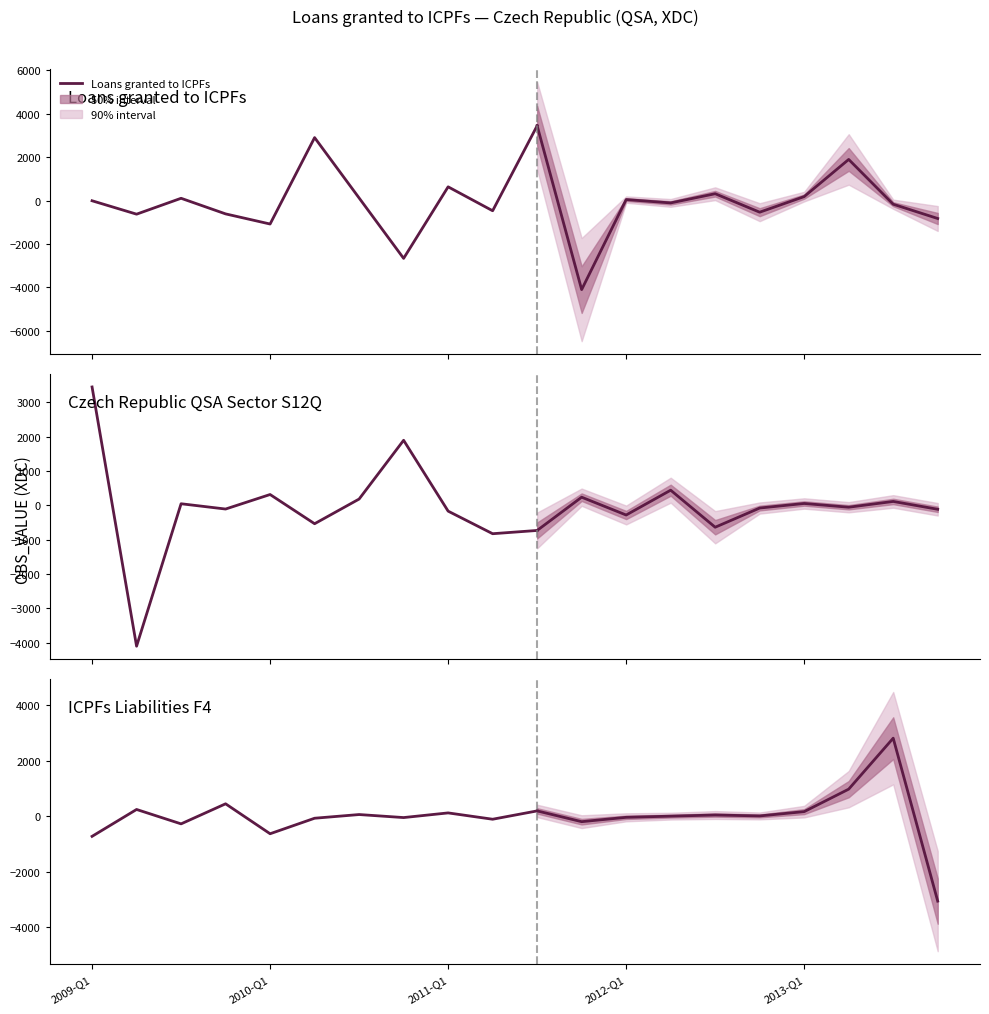

What is the sum of all values?

-849